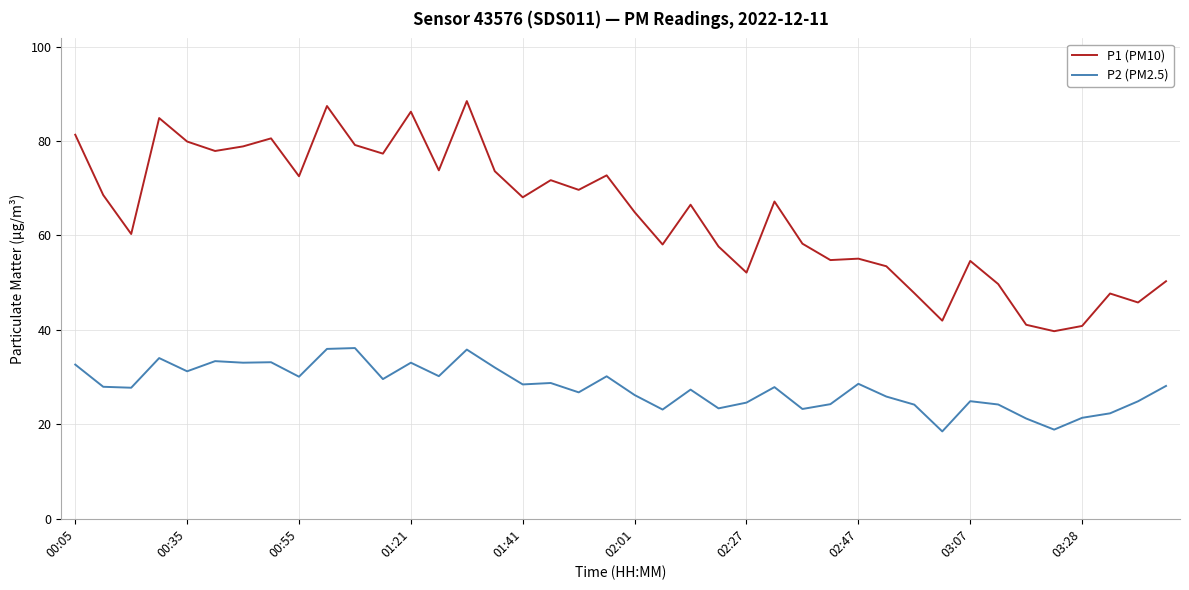

Which series has the widest spread of values?

P1 (PM10)